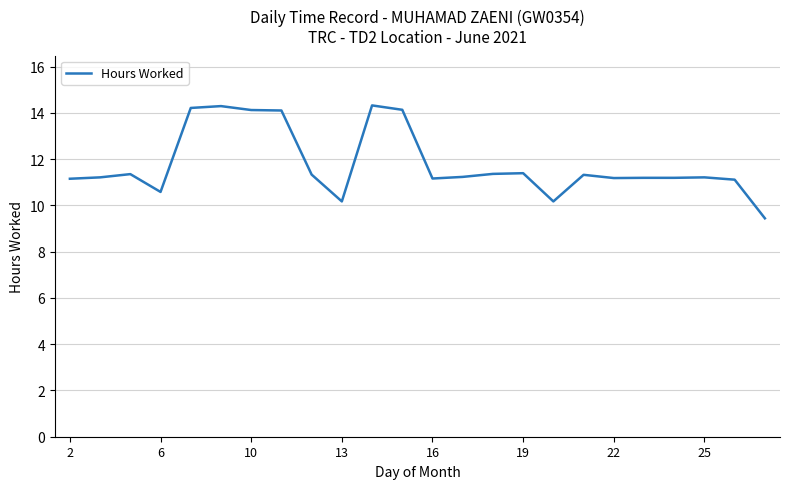

What is the difference between the maximum and minimum values?

4.9